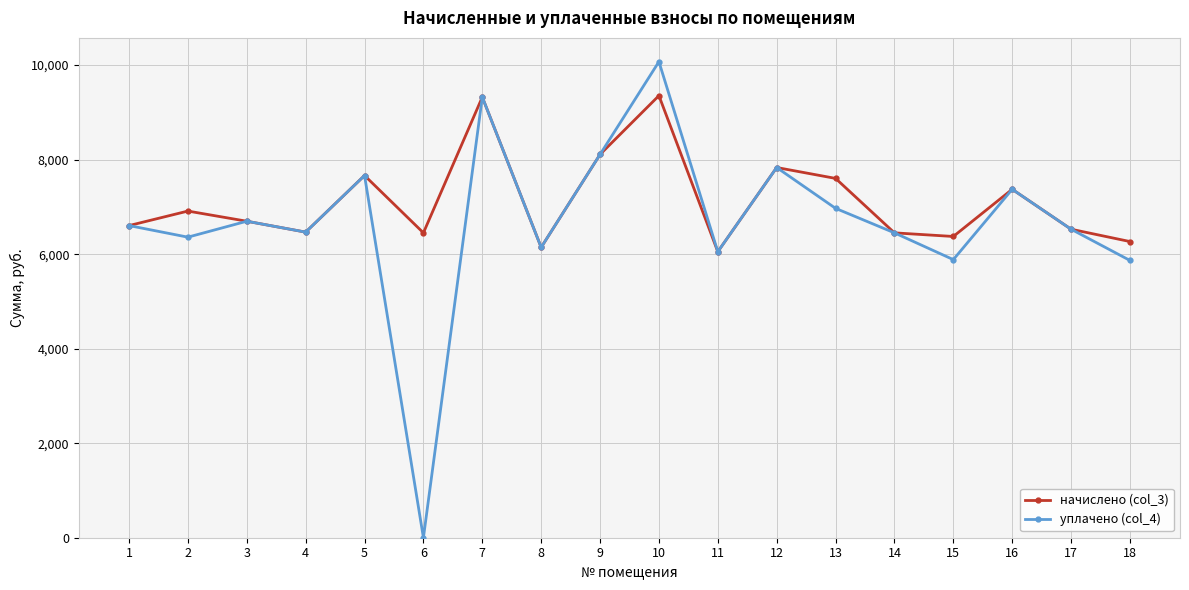

What is the sum of the начислено (col_3) values at 18 and 1?

12871.7